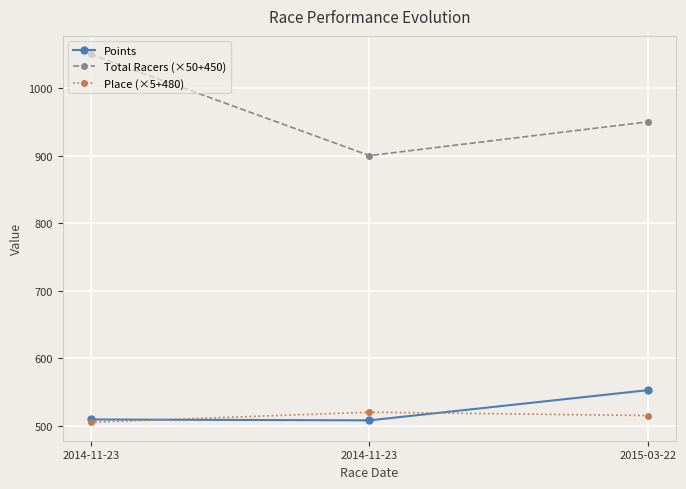

At how many categories does at least one series exceed 815?

3